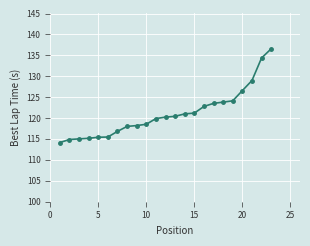

How many series are shown in this chart?

1